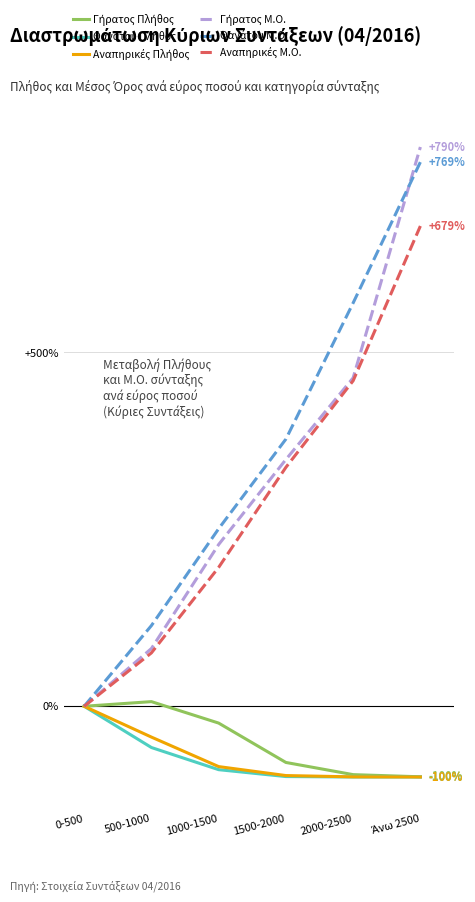

Does the chart have visible grid lines?

Yes